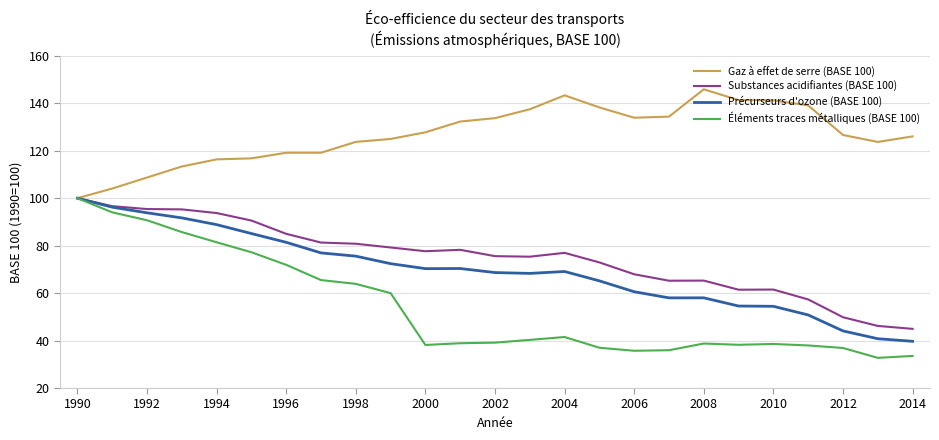

Which series has the widest spread of values?

Éléments traces métalliques (BASE 100)